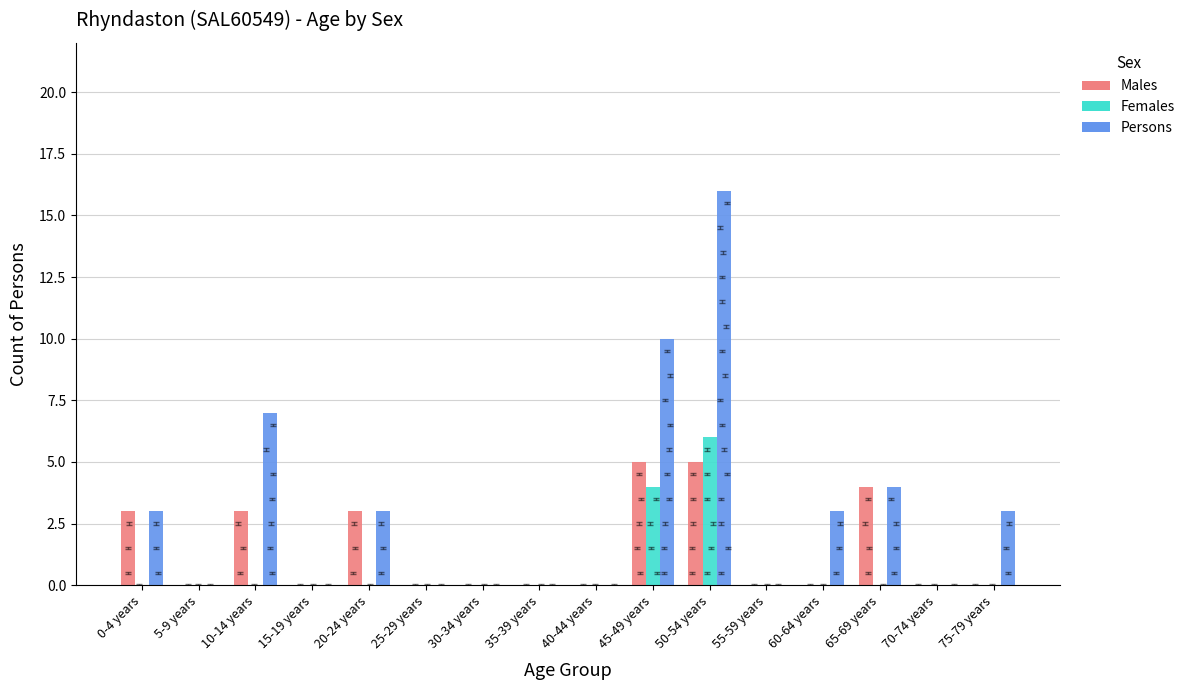

Which category has the highest value in the Persons series?

50-54 years